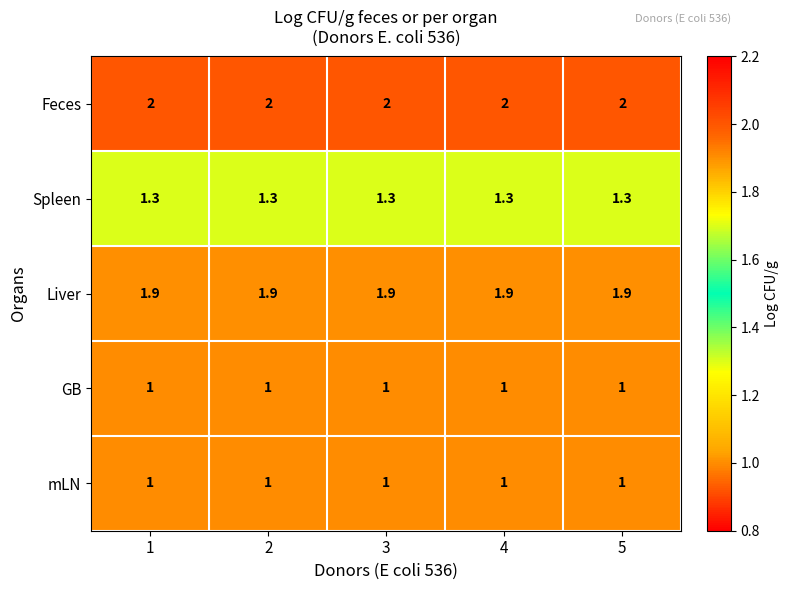

Which series has the largest total across all categories?

Feces